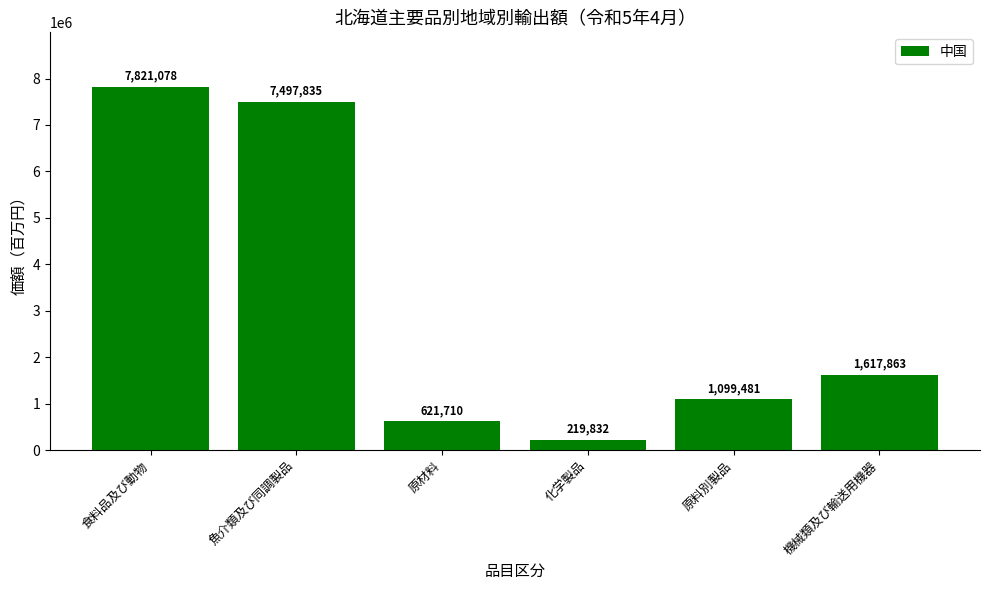

How many bars are there in total?

6